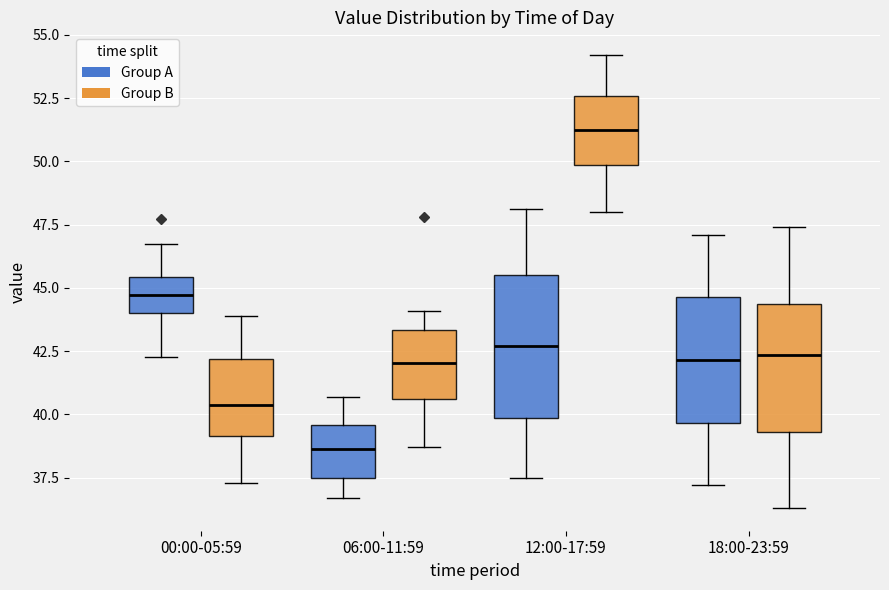

Where is the upper edge of the box for 12:00-17:59 (Group B) on the y-axis? The values are not printed on the chart, so give them approximately, as read against the axis.

52.5